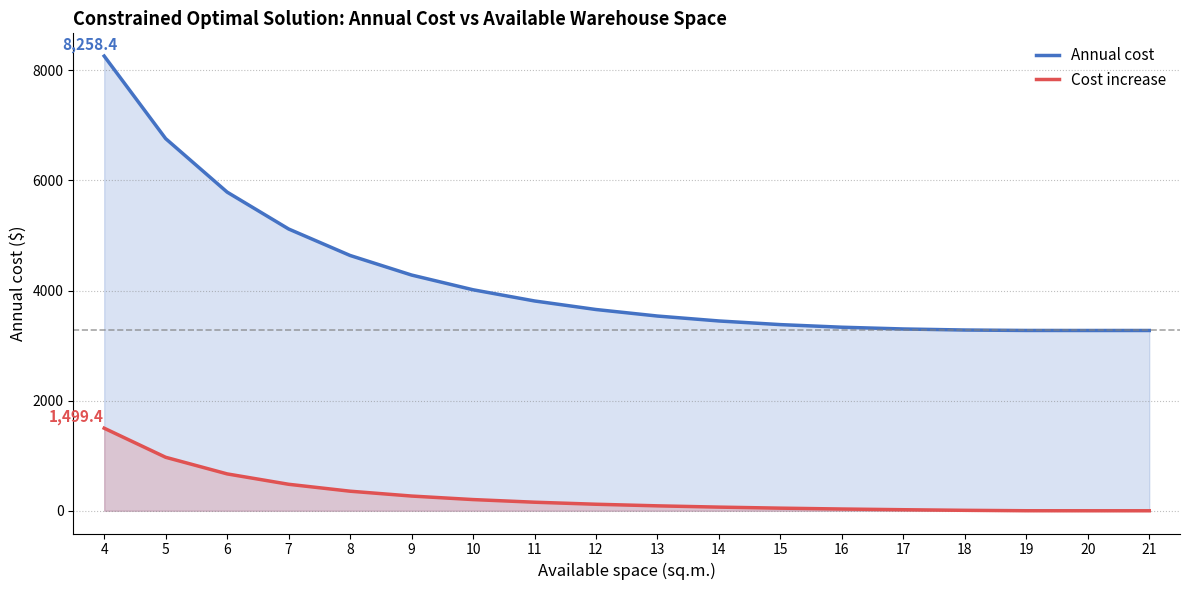

Which label corresponds to the smallest value in the chart?

21